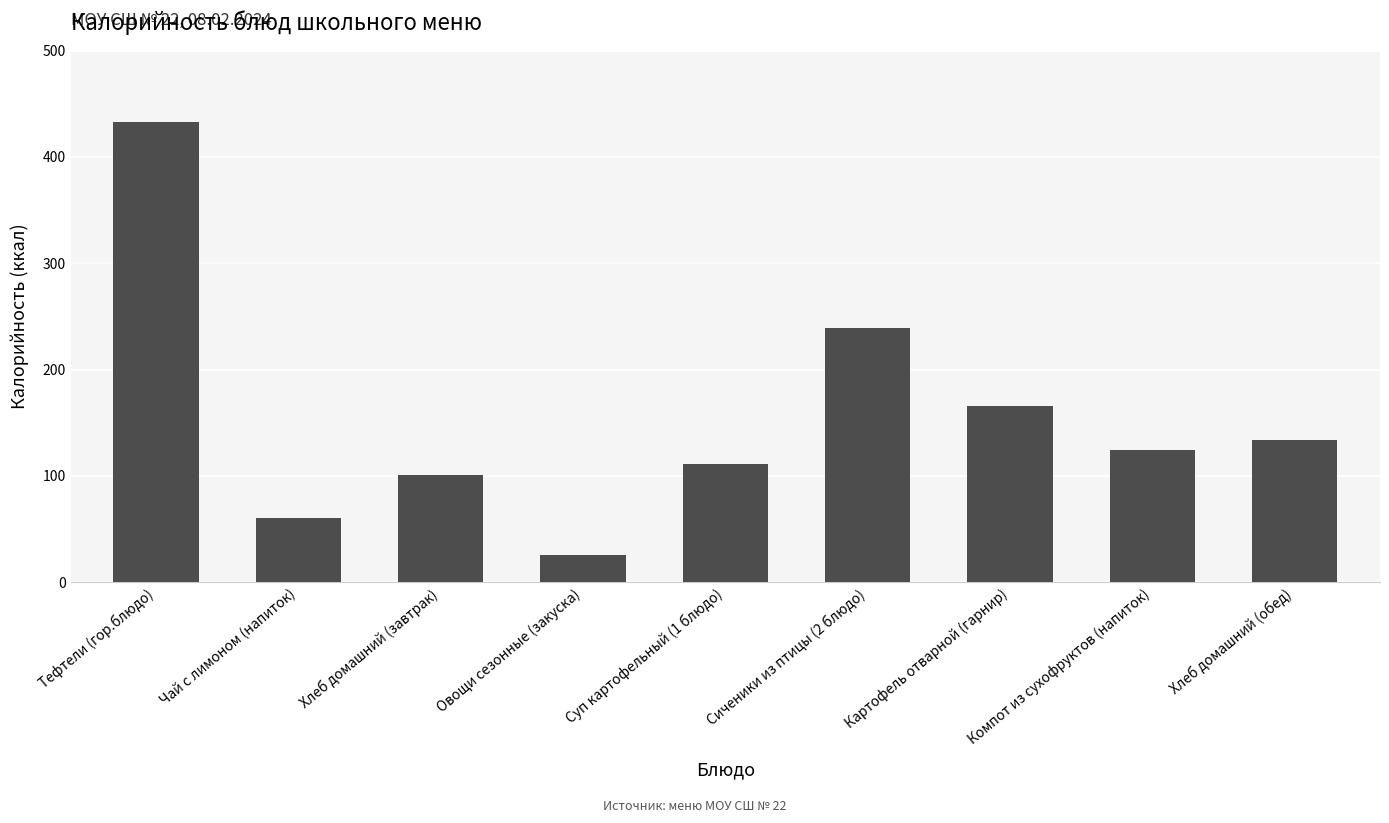

Reading left to right, transcribe all the data shown in this chart.

Тефтели (гор.блюдо)=433	Чай с лимоном (напиток)=60	Хлеб домашний (завтрак)=101	Овощи сезонные (закуска)=26	Суп картофельный (1 блюдо)=111	Сиченики из птицы (2 блюдо)=239	Картофель отварной (гарнир)=166	Компот из сухофруктов (напиток)=124	Хлеб домашний (обед)=134